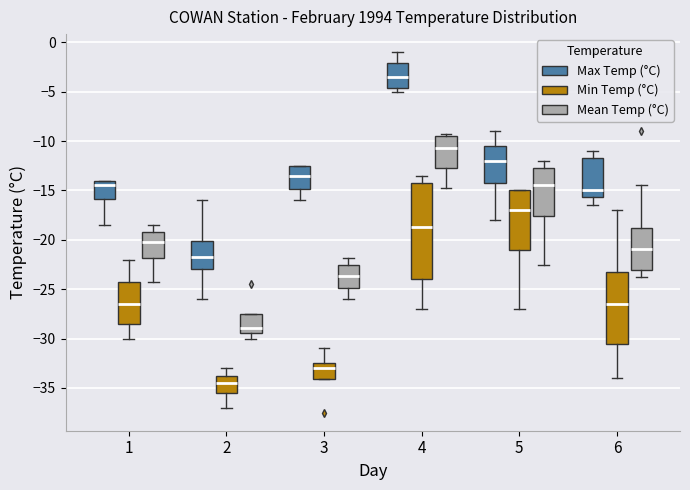

Reading left to right, read every box against the y-axis: the position of its median line, the range the box covers, and the ends of its whiskers. The values are not printed on the chart, so give them approximately, as read against the axis.

1 (Max Temp (°C)): median -14.5, box -16.0 to -14.0, whiskers -18.5 to -14.0
1 (Min Temp (°C)): median -26.5, box -28.5 to -24.0, whiskers -30.0 to -22.0
1 (Mean Temp (°C)): median -20.0, box -22.0 to -19.0, whiskers -24.5 to -18.5
2 (Max Temp (°C)): median -21.5, box -23.0 to -20.0, whiskers -26.0 to -16.0
2 (Min Temp (°C)): median -34.5, box -35.5 to -33.5, whiskers -37.0 to -33.0
2 (Mean Temp (°C)): median -29.0, box -29.5 to -27.5, whiskers -30.0 to -27.5
3 (Max Temp (°C)): median -13.5, box -15.0 to -12.5, whiskers -16.0 to -12.5
3 (Min Temp (°C)): median -33.0, box -34.0 to -32.5, whiskers -34.0 to -31.0
3 (Mean Temp (°C)): median -23.5, box -25.0 to -22.5, whiskers -26.0 to -22.0
4 (Max Temp (°C)): median -3.5, box -4.5 to -2.0, whiskers -5.0 to -1.0
4 (Min Temp (°C)): median -18.5, box -24.0 to -14.0, whiskers -27.0 to -13.5
4 (Mean Temp (°C)): median -10.5, box -12.5 to -9.5, whiskers -15.0 to -9.5
5 (Max Temp (°C)): median -12.0, box -14.0 to -10.5, whiskers -18.0 to -9.0
5 (Min Temp (°C)): median -17.0, box -21.0 to -15.0, whiskers -27.0 to -15.0
5 (Mean Temp (°C)): median -14.5, box -17.5 to -12.5, whiskers -22.5 to -12.0
6 (Max Temp (°C)): median -15.0, box -15.5 to -11.5, whiskers -16.5 to -11.0
6 (Min Temp (°C)): median -26.5, box -30.5 to -23.0, whiskers -34.0 to -17.0
6 (Mean Temp (°C)): median -21.0, box -23.0 to -19.0, whiskers -24.0 to -14.5